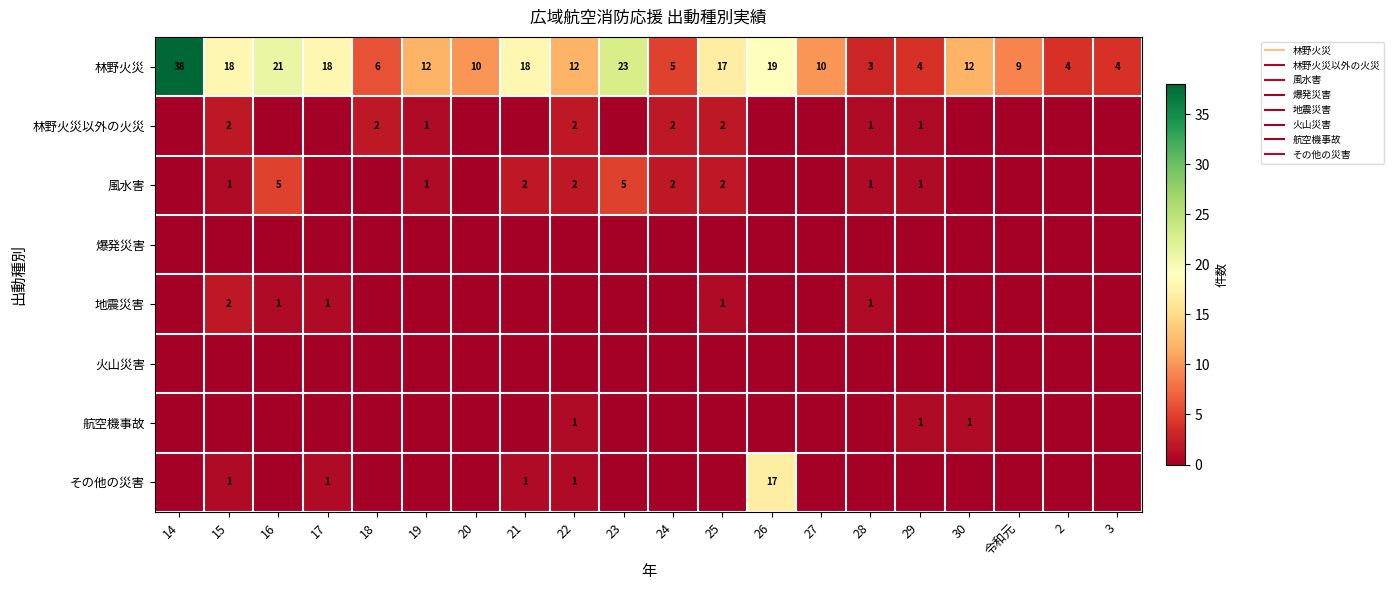

Is the value of 風水害 at 19 greater than the value of 地震災害 at 3?

Yes